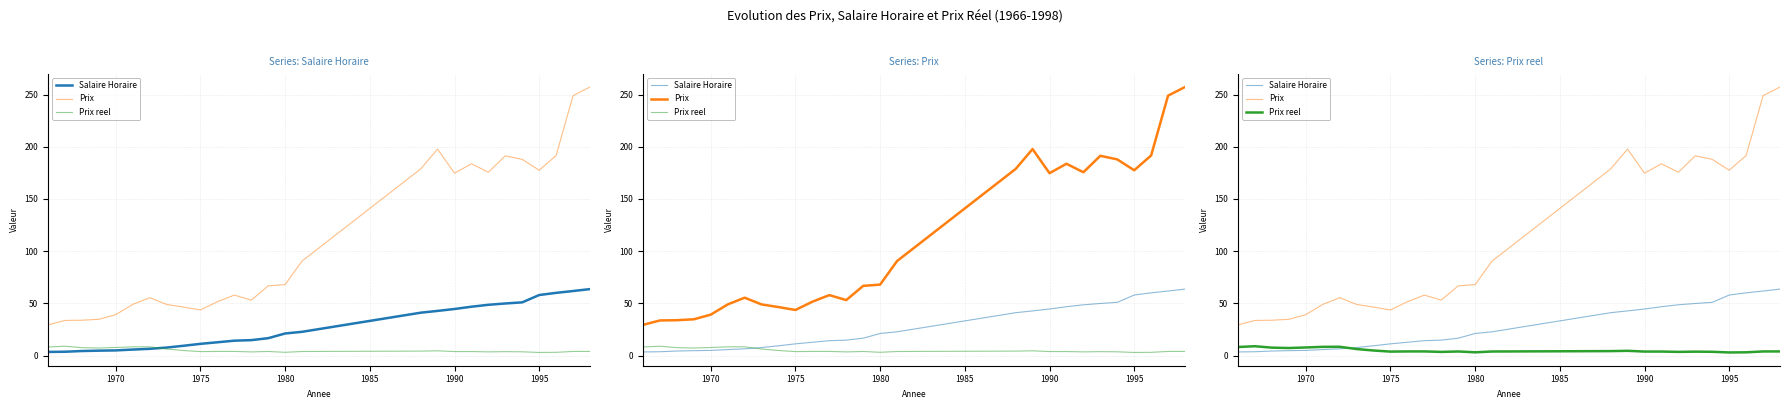

True or false: Prix has more than 2 points higher than both neighbors.

True